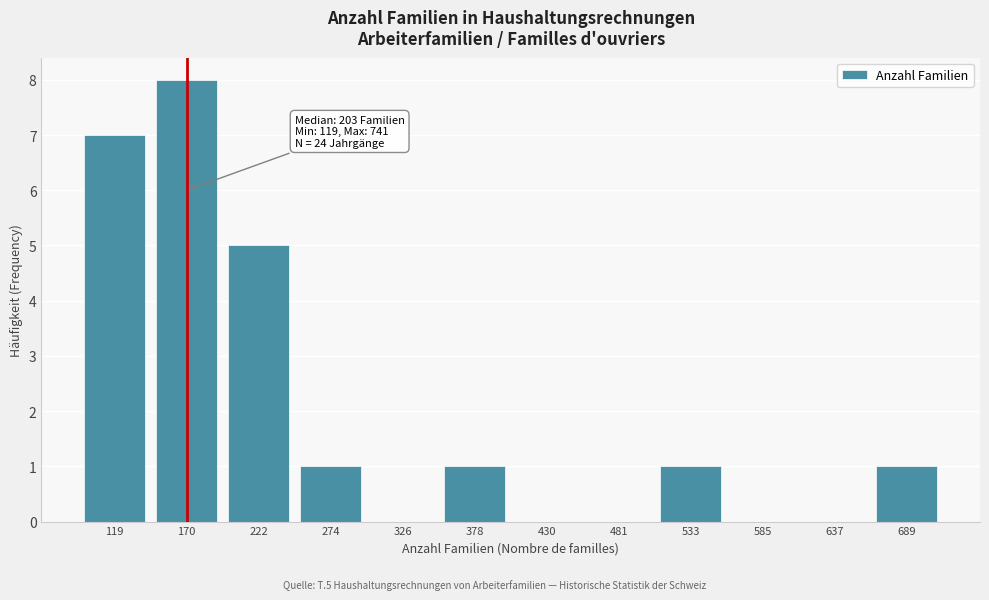

Reading right to left, what are all the values shown in this chart?

689=1	637=0	585=0	533=1	481=0	430=0	378=1	326=0	274=1	222=5	170=8	119=7